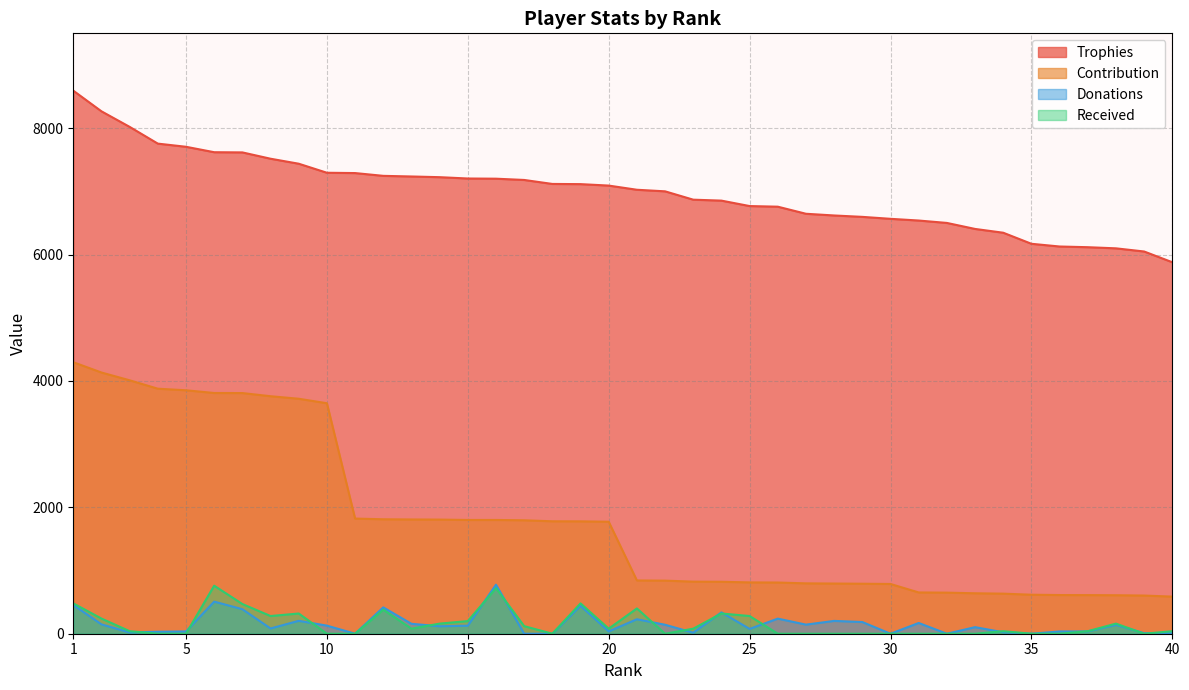

At which label does Contribution reach its minimum?

40